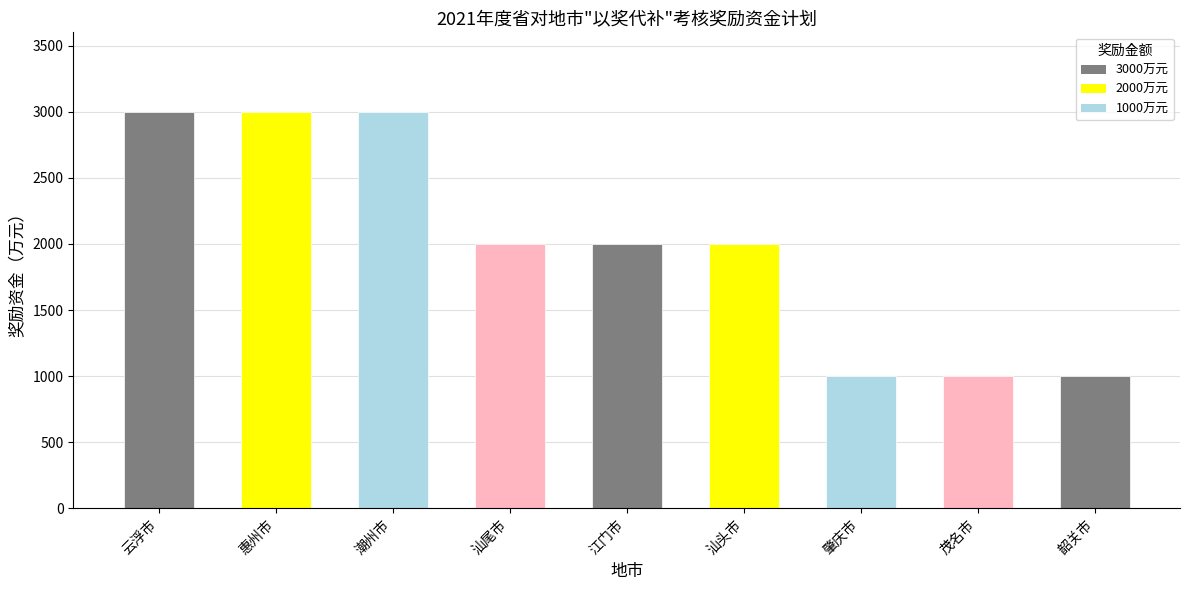

Reading left to right, what are all the values shown in this chart?

云浮市=3000	惠州市=3000	潮州市=3000	汕尾市=2000	江门市=2000	汕头市=2000	肇庆市=1000	茂名市=1000	韶关市=1000